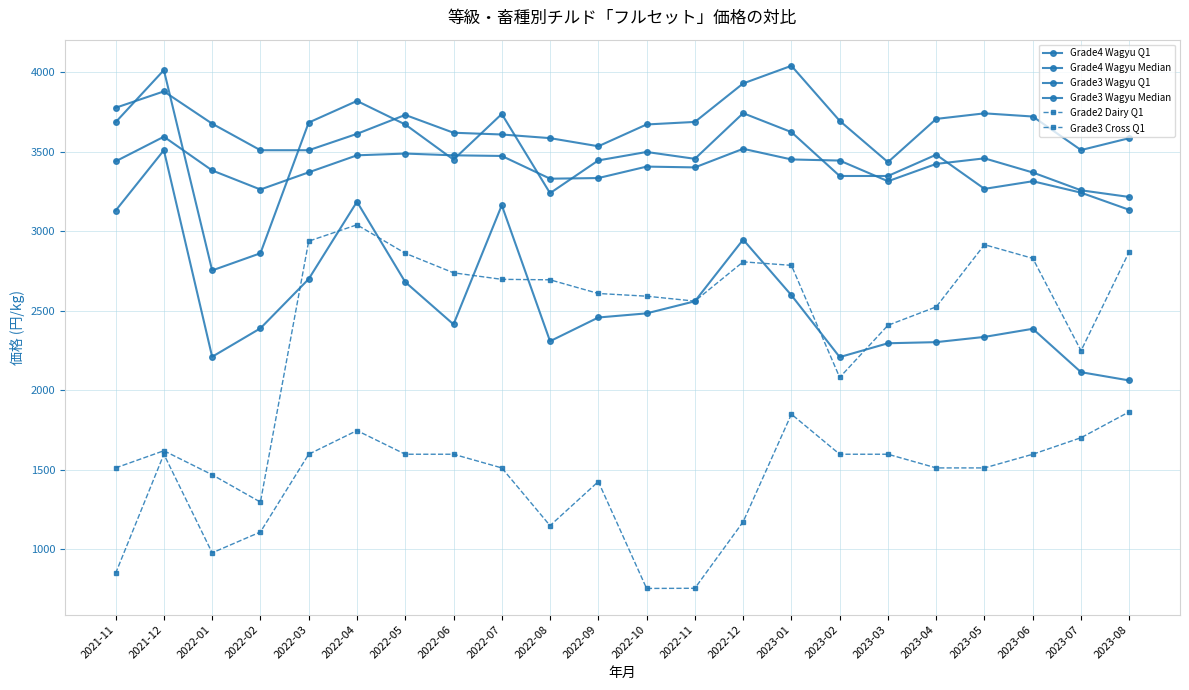

At which category does Grade2 Dairy Q1 reach its first local peak?

2021-12